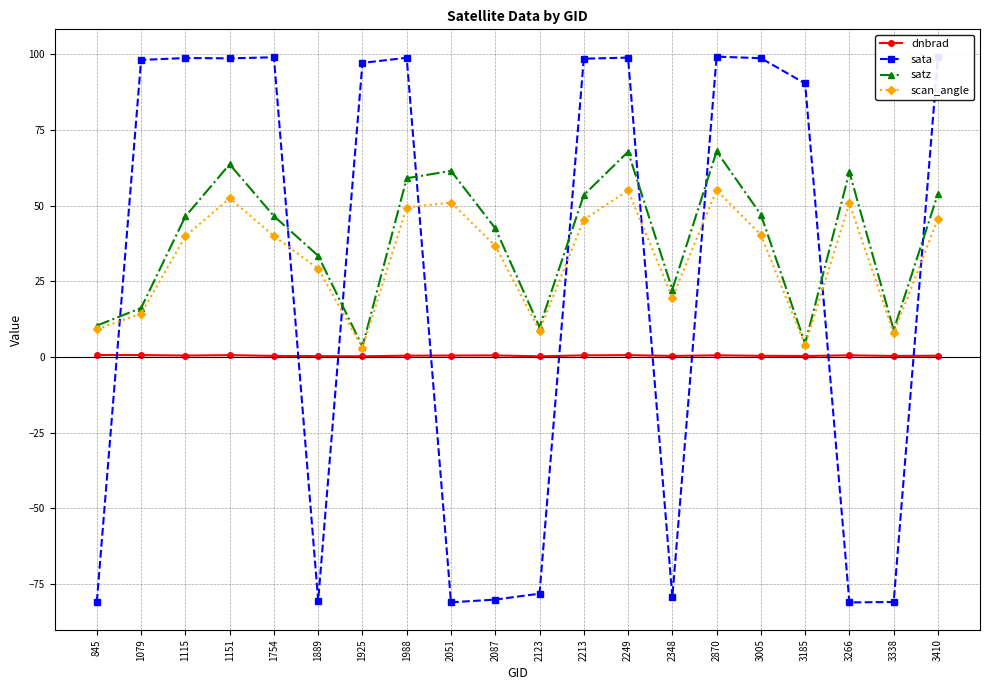

Does the chart have visible grid lines?

Yes